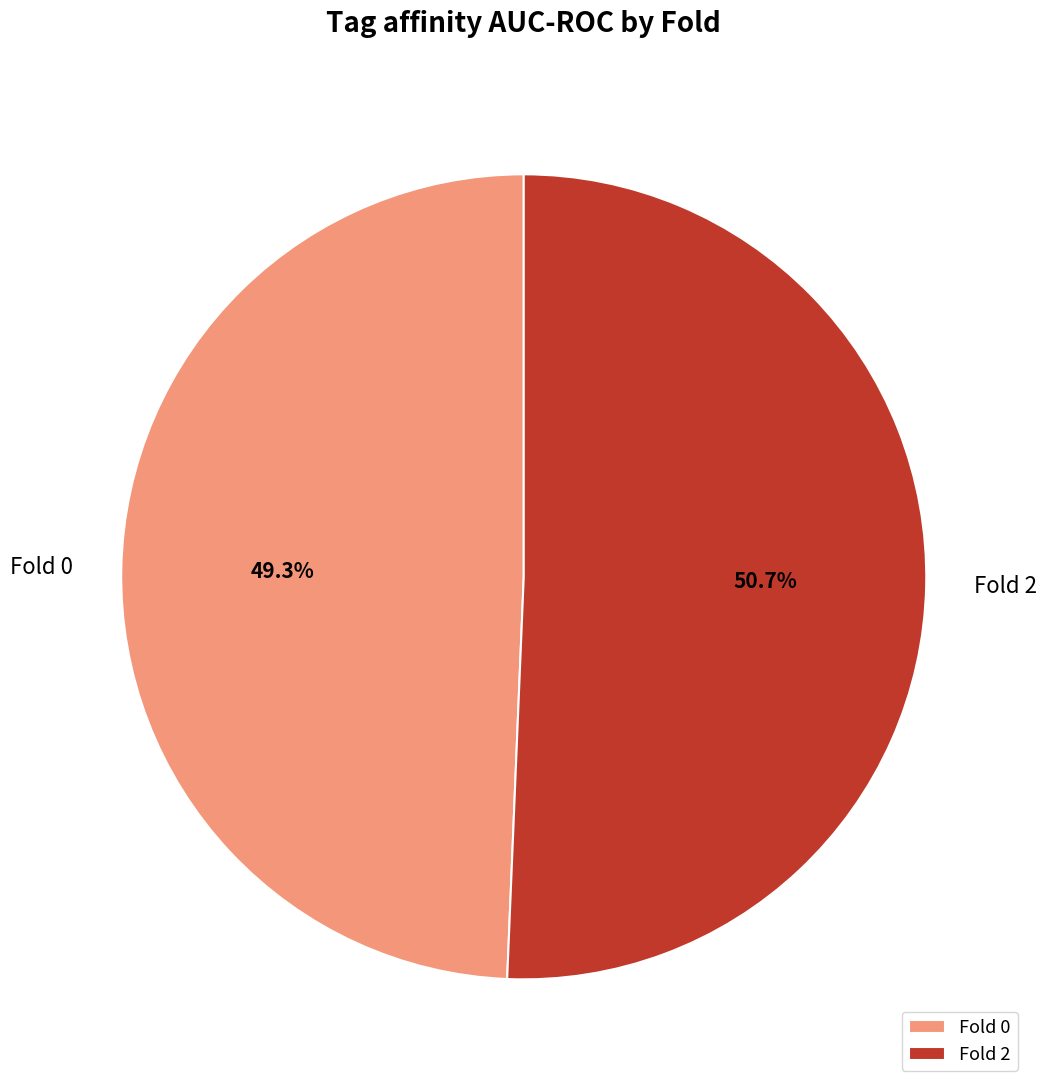

To the nearest percent, what portion does Fold 2 represent?

51%